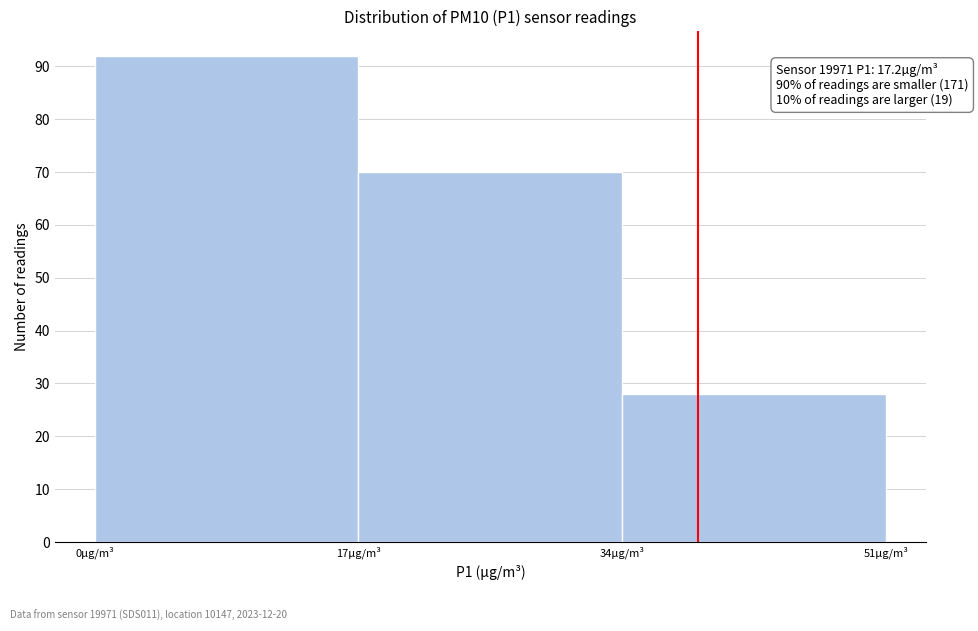

Which range on the x-axis has the tallest bar?

0 to 17